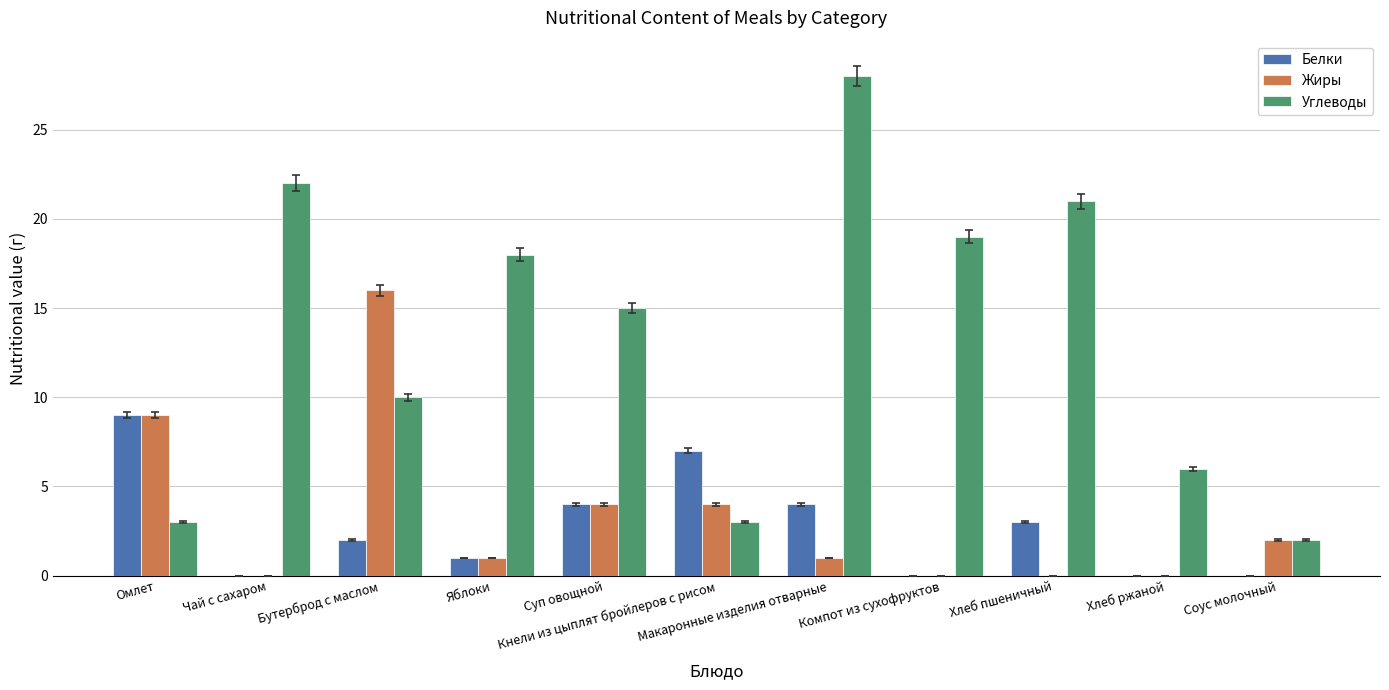

Reading left to right, transcribe all the data shown in this chart.

Белки: Омлет=9	Чай с сахаром=0	Бутерброд с маслом=2	Яблоки=1	Суп овощной=4	Кнели из цыплят бройлеров с рисом=7	Макаронные изделия отварные=4	Компот из сухофруктов=0	Хлеб пшеничный=3	Хлеб ржаной=0	Соус молочный=0
Жиры: Омлет=9	Чай с сахаром=0	Бутерброд с маслом=16	Яблоки=1	Суп овощной=4	Кнели из цыплят бройлеров с рисом=4	Макаронные изделия отварные=1	Компот из сухофруктов=0	Хлеб пшеничный=0	Хлеб ржаной=0	Соус молочный=2
Углеводы: Омлет=3	Чай с сахаром=22	Бутерброд с маслом=10	Яблоки=18	Суп овощной=15	Кнели из цыплят бройлеров с рисом=3	Макаронные изделия отварные=28	Компот из сухофруктов=19	Хлеб пшеничный=21	Хлеб ржаной=6	Соус молочный=2